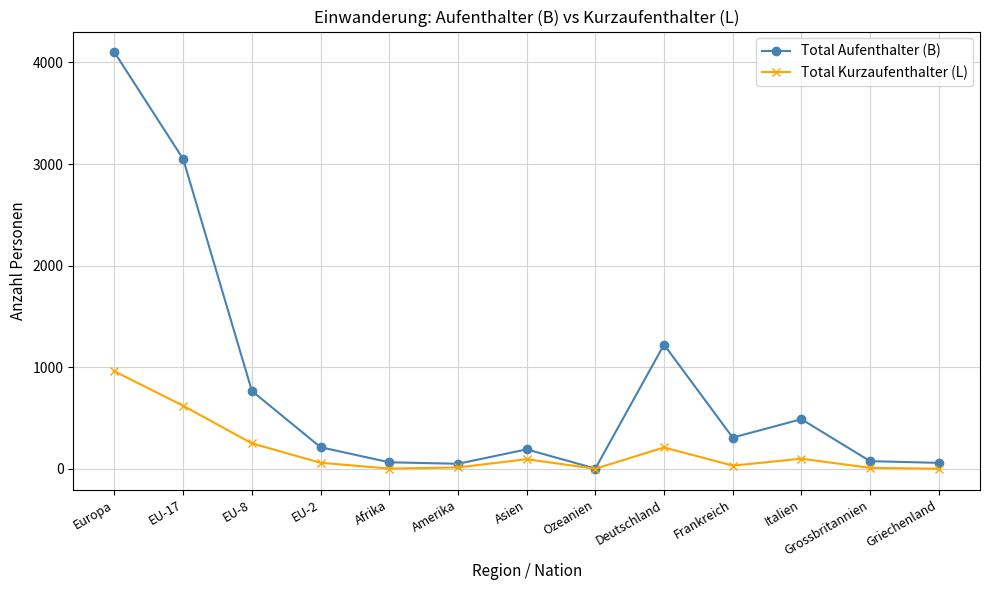

Count the number of data series in this chart.

2